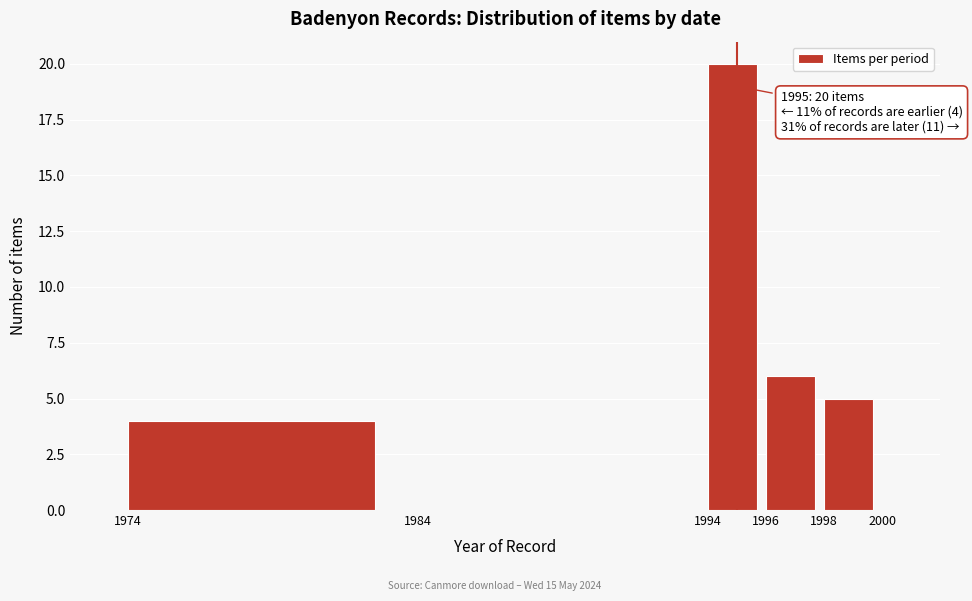

Which range on the x-axis has the tallest bar?

1994 to 1996